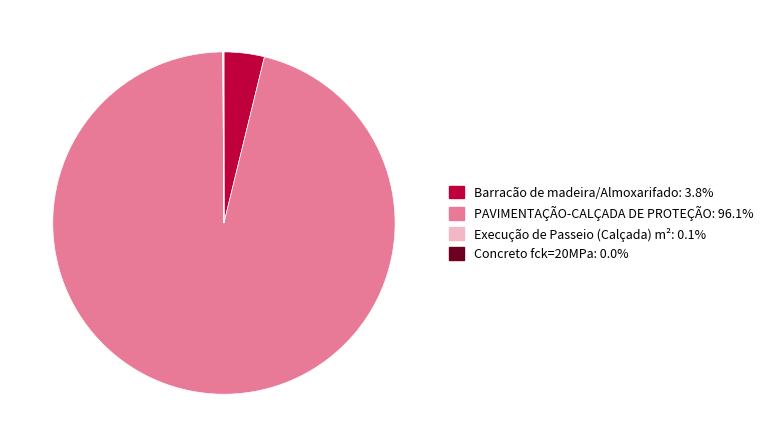

Is it true that Barracão de madeira/Almoxarifado is 4% of the pie?

True